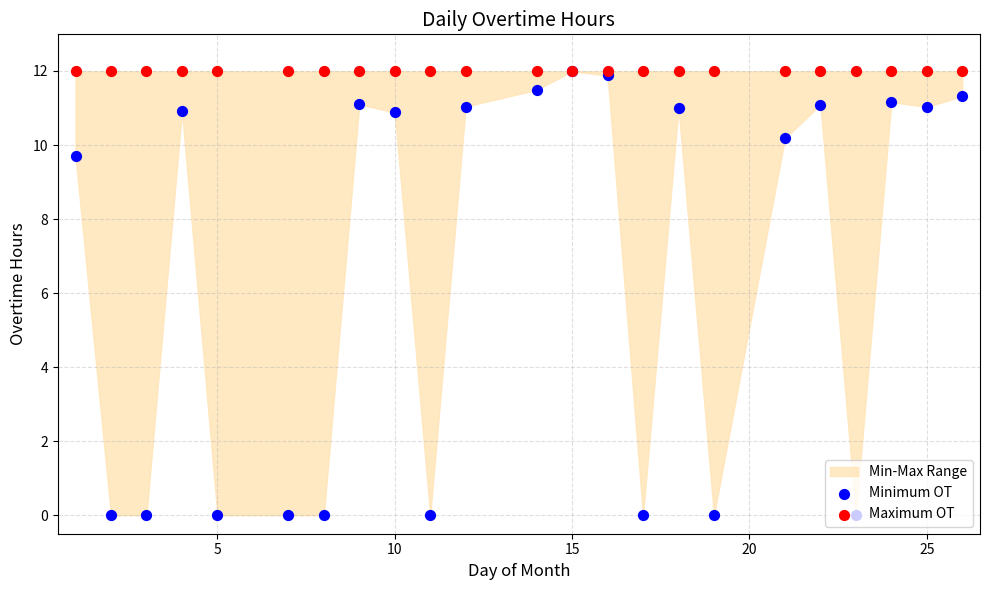

At how many categories does at least one series exceed 7?

23